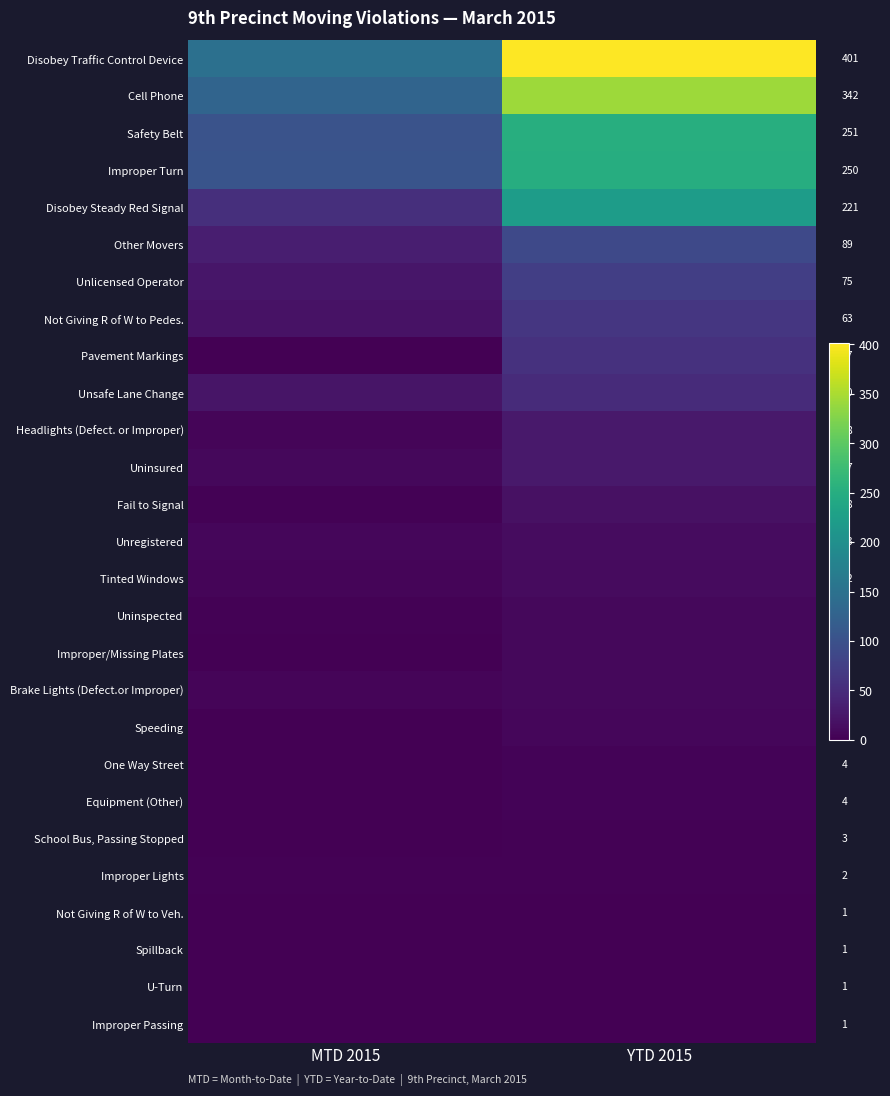

Is the value of Unlicensed Operator at MTD 2015 greater than the value of School Bus, Passing Stopped at YTD 2015?

Yes